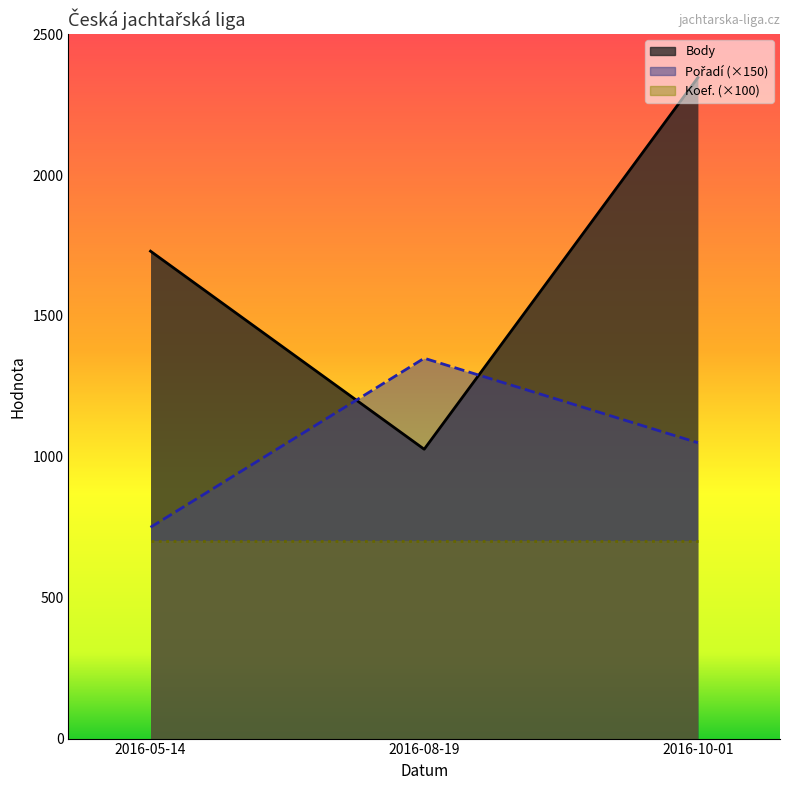

Which category has the highest value across all series?

2016-10-01